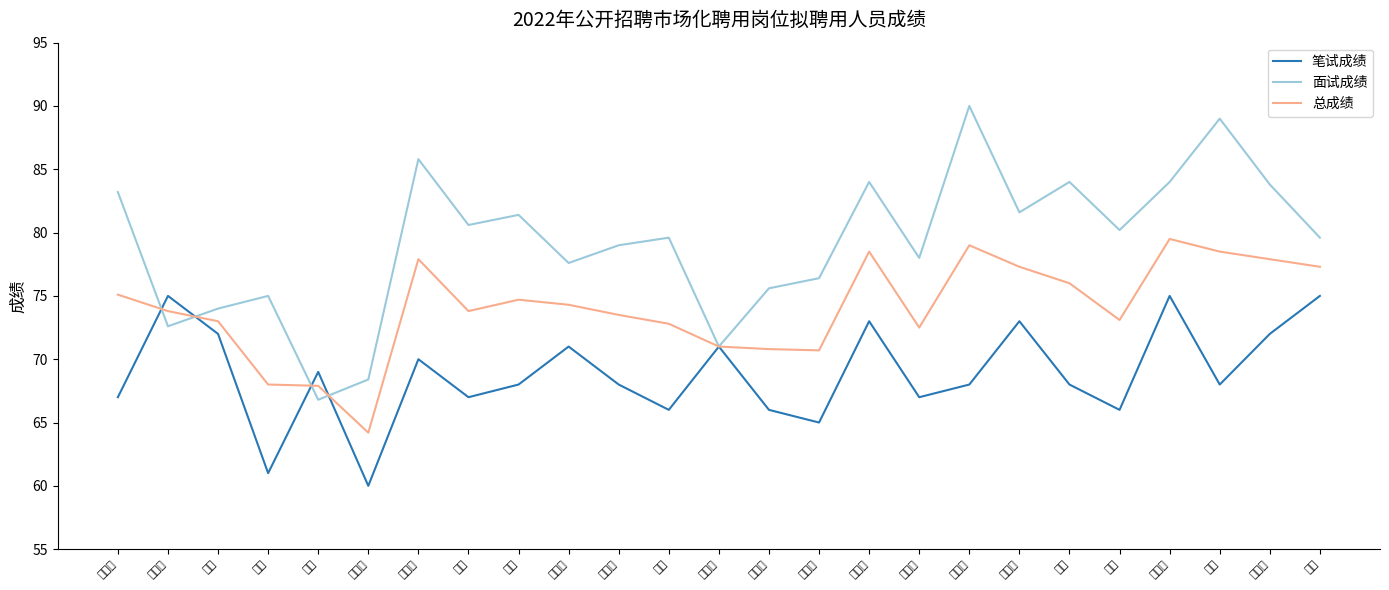

Rank the series at 马博 from highest to lowest value.

面试成绩, 总成绩, 笔试成绩